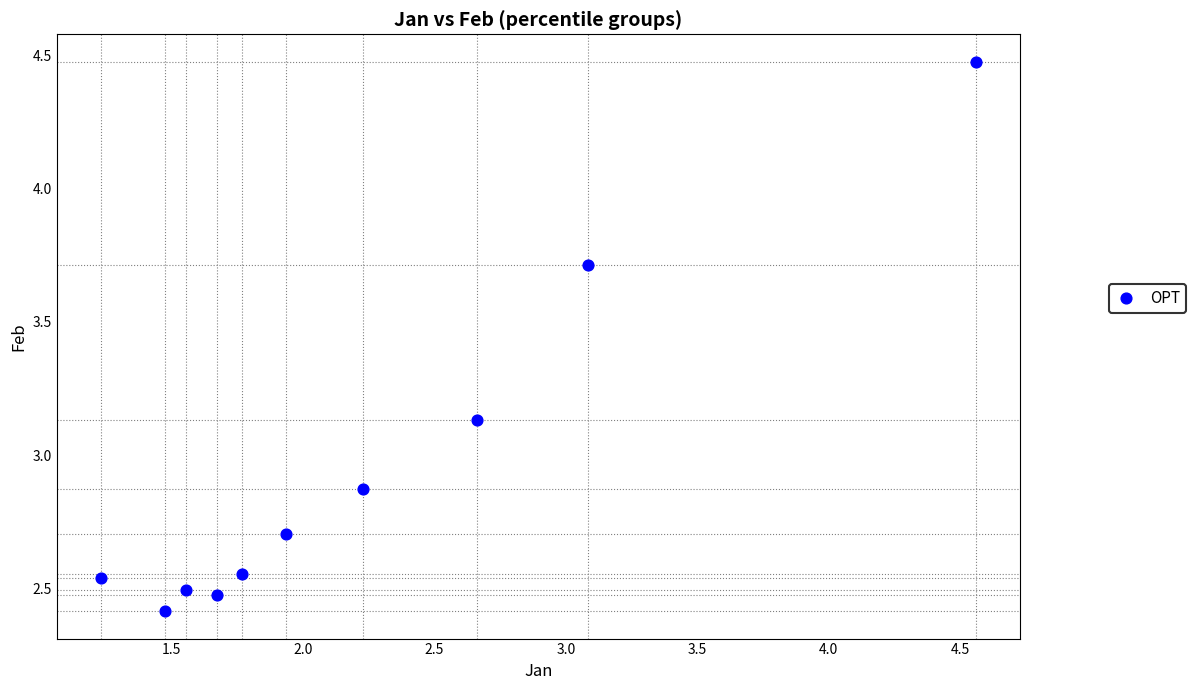

What is the range of X values (max minus min)?

3.3